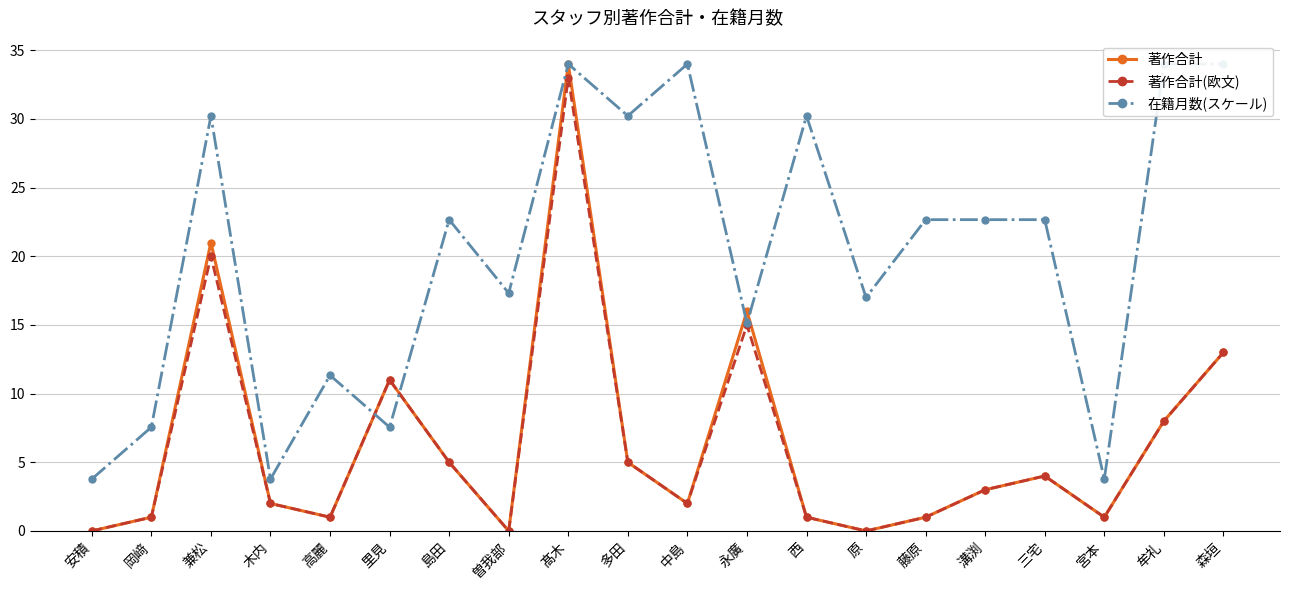

How many lines are shown in the chart?

3